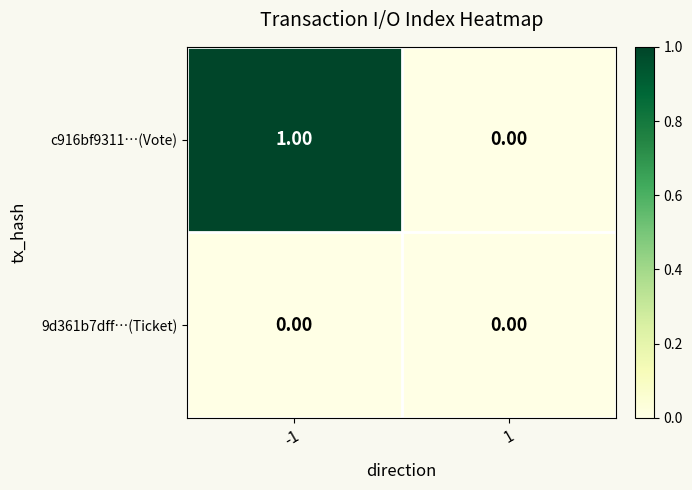

List the series in order of their peak value, highest first.

c916bf9311…(Vote), 9d361b7dff…(Ticket)